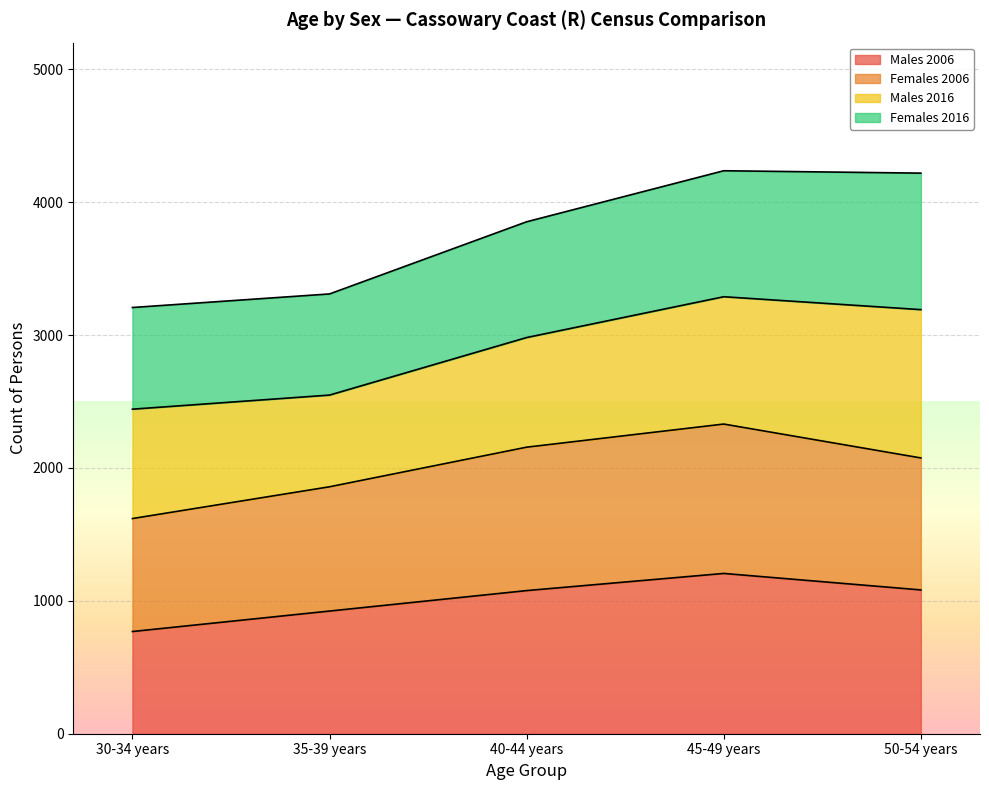

At which label does Males 2006 reach its peak?

45-49 years